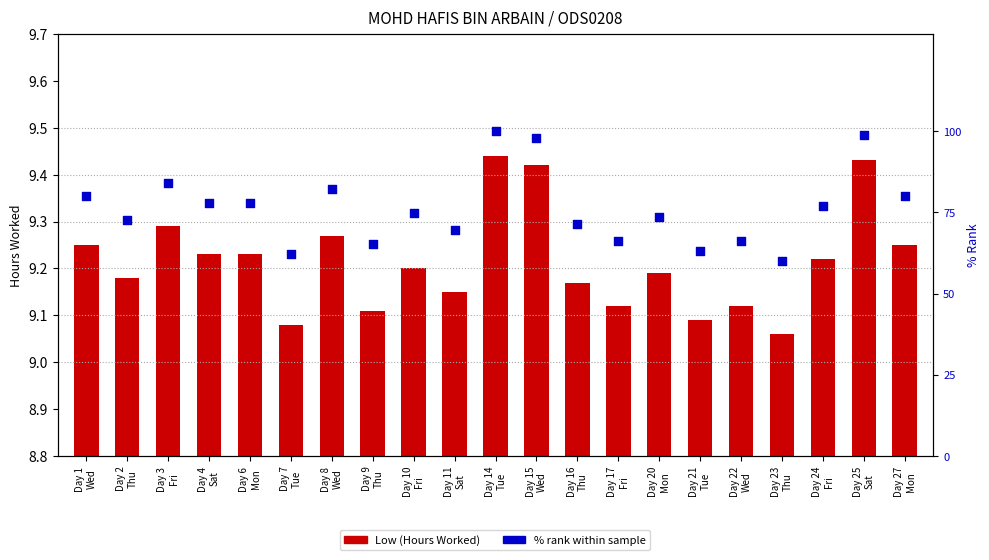

Is the value of % rank within sample at Day 20
Mon greater than the value of Low (Hours Worked) at Day 22
Wed?

Yes